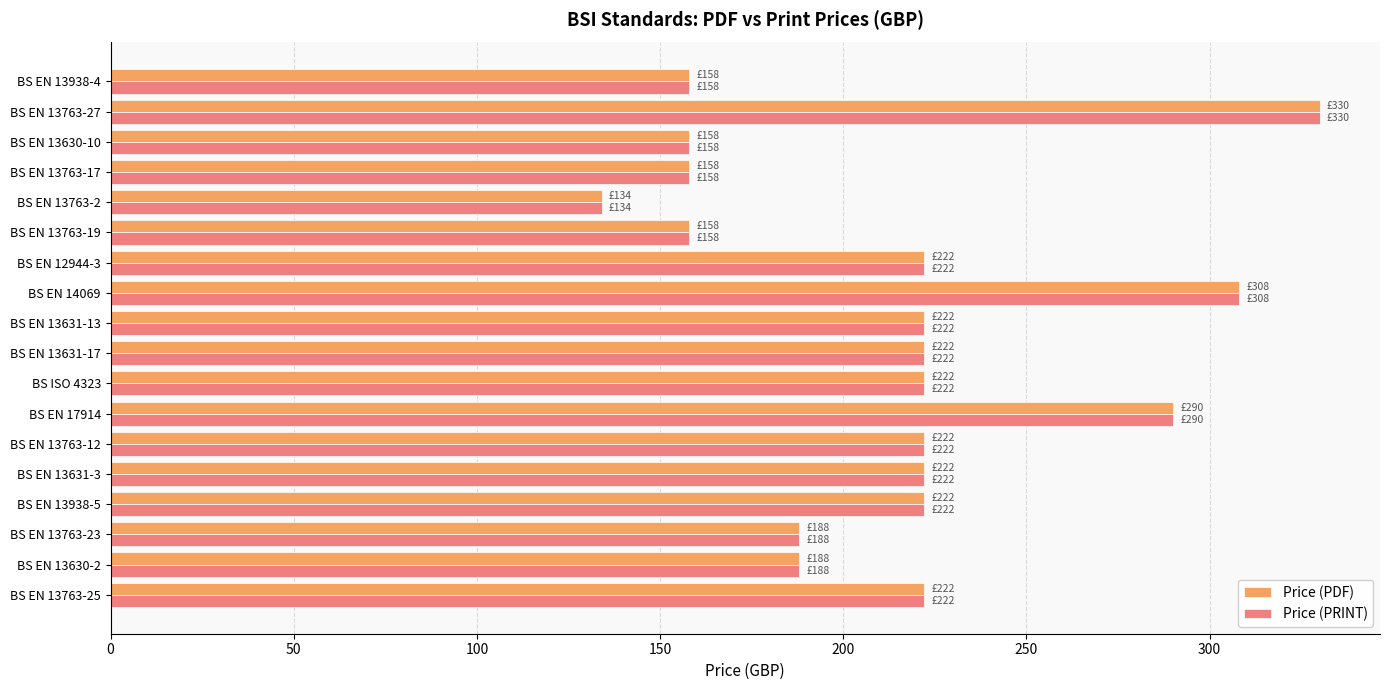

What is the total value across all series at BS EN 13763-27?

660